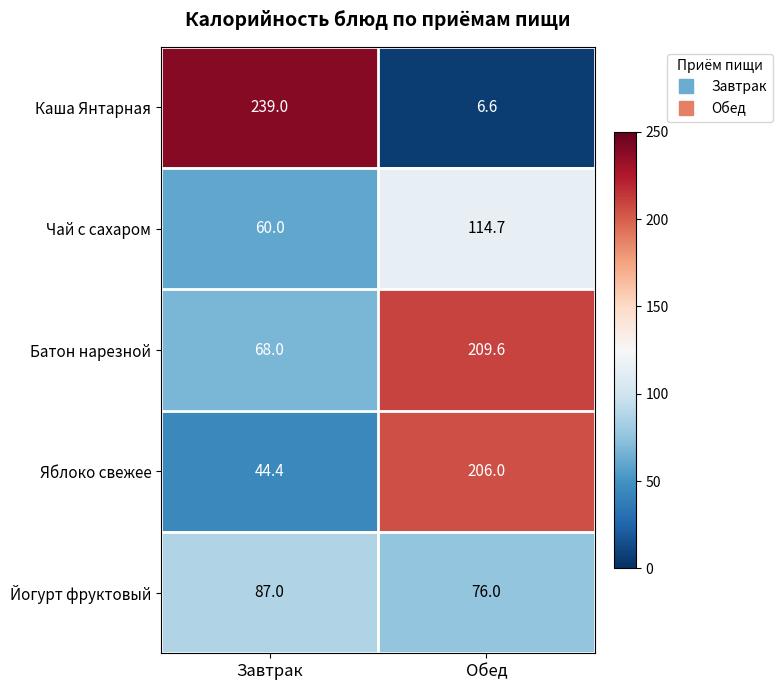

What is the average value of the Каша Янтарная series?

122.8